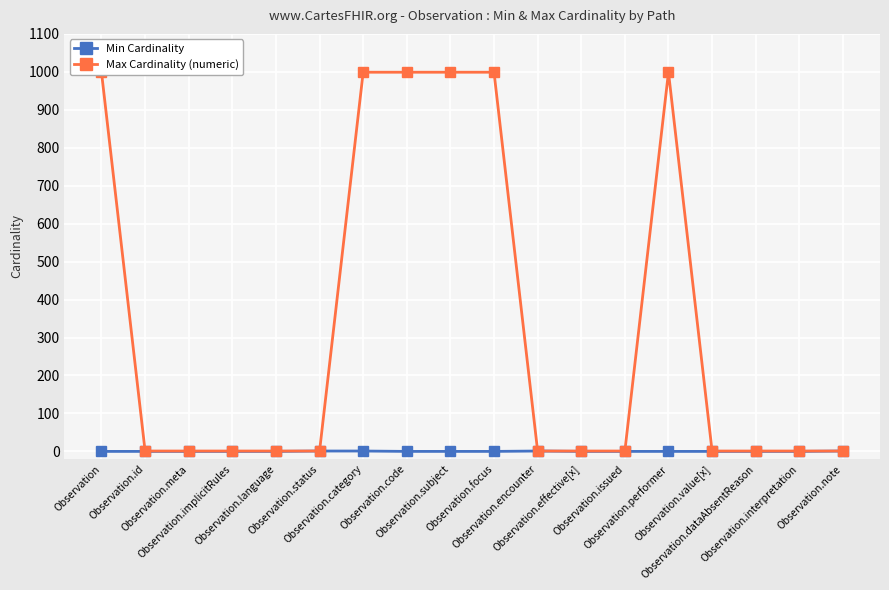

Rank the categories by Max Cardinality (numeric) value from lowest to highest.

Observation.id, Observation.meta, Observation.implicitRules, Observation.language, Observation.status, Observation.encounter, Observation.effective[x], Observation.issued, Observation.value[x], Observation.dataAbsentReason, Observation.interpretation, Observation.note, Observation, Observation.category, Observation.code, Observation.subject, Observation.focus, Observation.performer